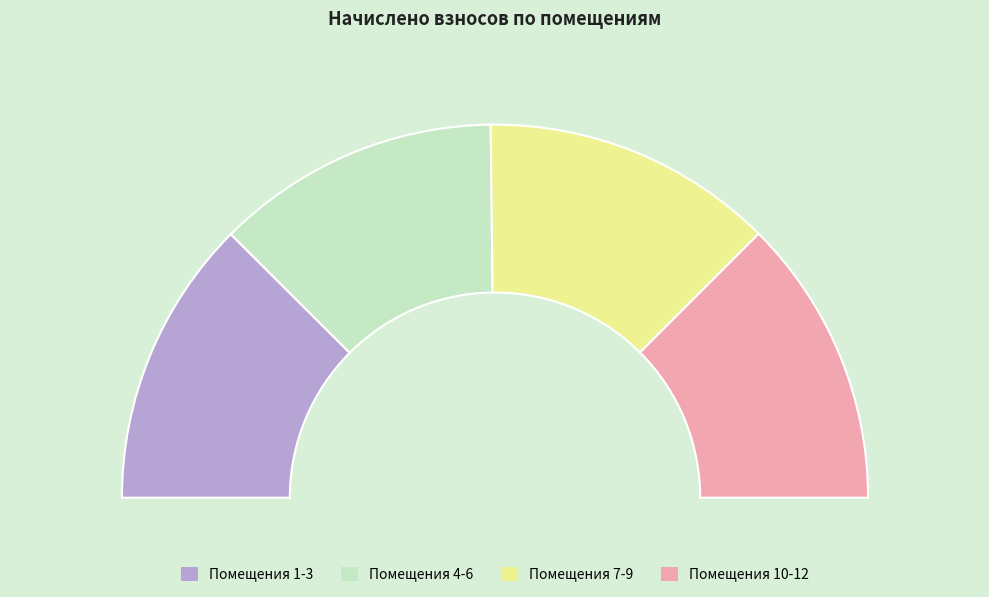

Combined, what portion of the pie is 9 and 5?

15.8%